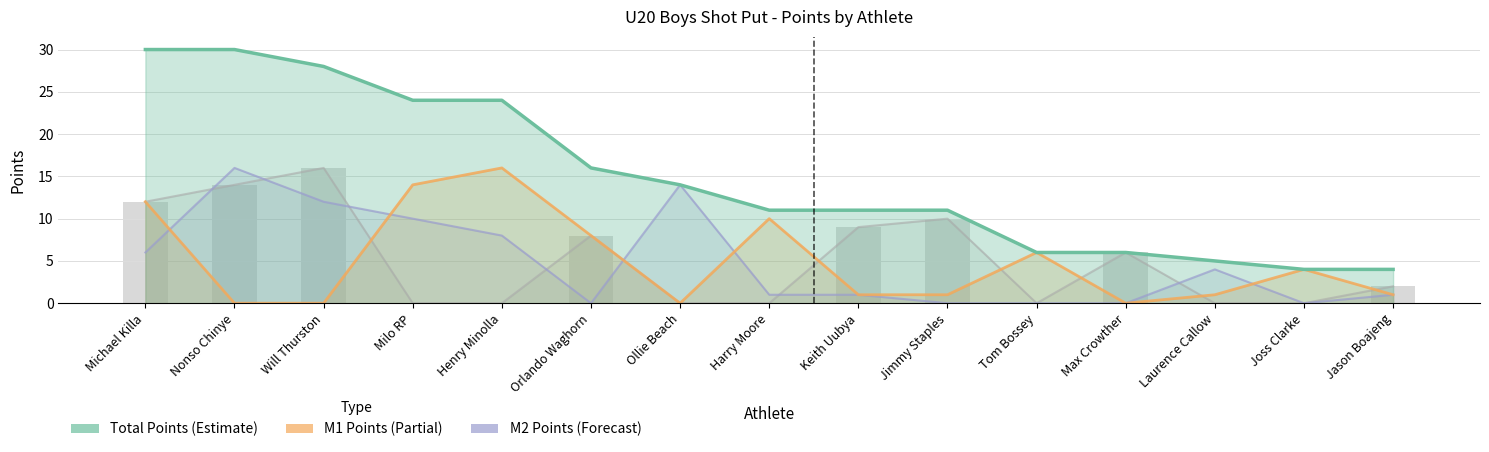

At which category does the chart reach its peak across all series?

Michael Killa